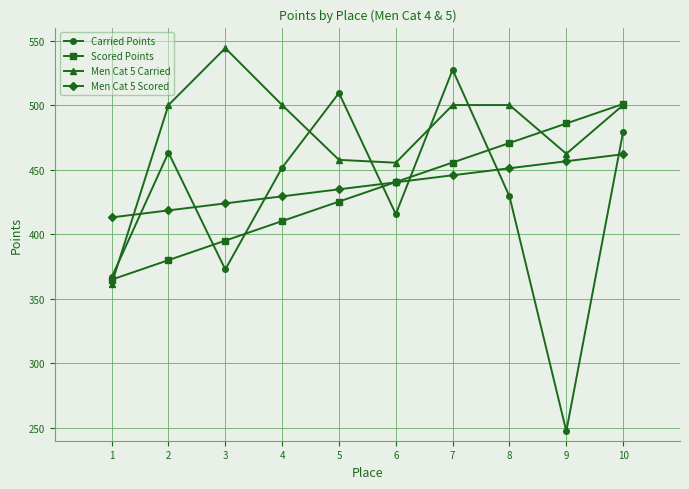

What is the difference between the highest and lowest values at 9?

238.4